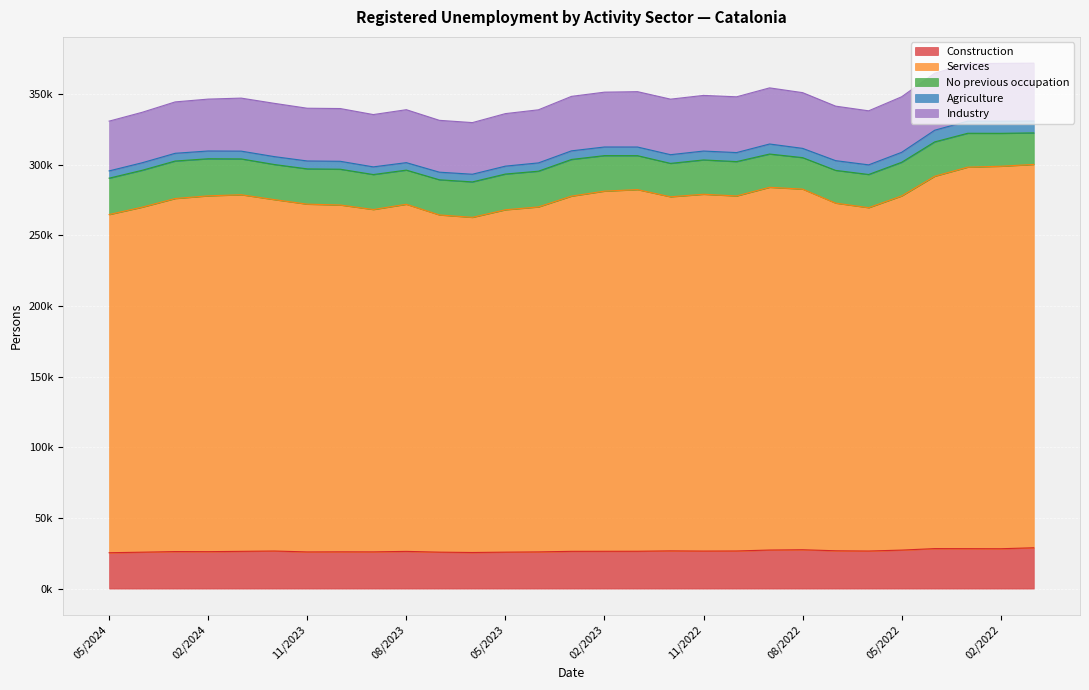

At which category is the sum across all series the highest?

01/2022